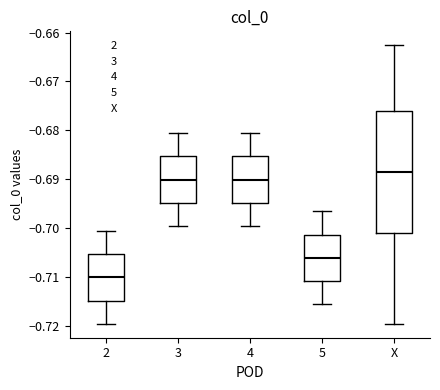

Reading left to right, read every box against the y-axis: the position of its median line, the range the box covers, and the ends of its whiskers. The values are not printed on the chart, so give them approximately, as read against the axis.

2: median -0.710, box -0.715 to -0.705, whiskers -0.720 to -0.701
3: median -0.690, box -0.695 to -0.685, whiskers -0.700 to -0.681
4: median -0.690, box -0.695 to -0.685, whiskers -0.700 to -0.681
5: median -0.706, box -0.711 to -0.701, whiskers -0.716 to -0.697
X: median -0.689, box -0.701 to -0.676, whiskers -0.720 to -0.663